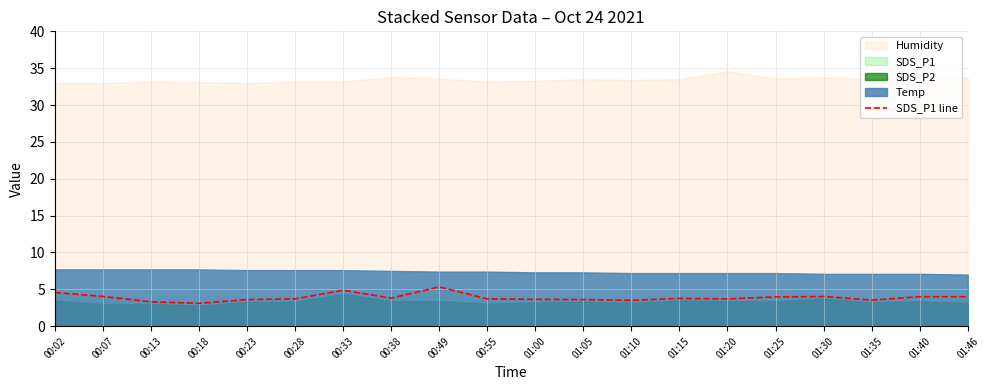

What is the value of the 19th point from the left?

4.0